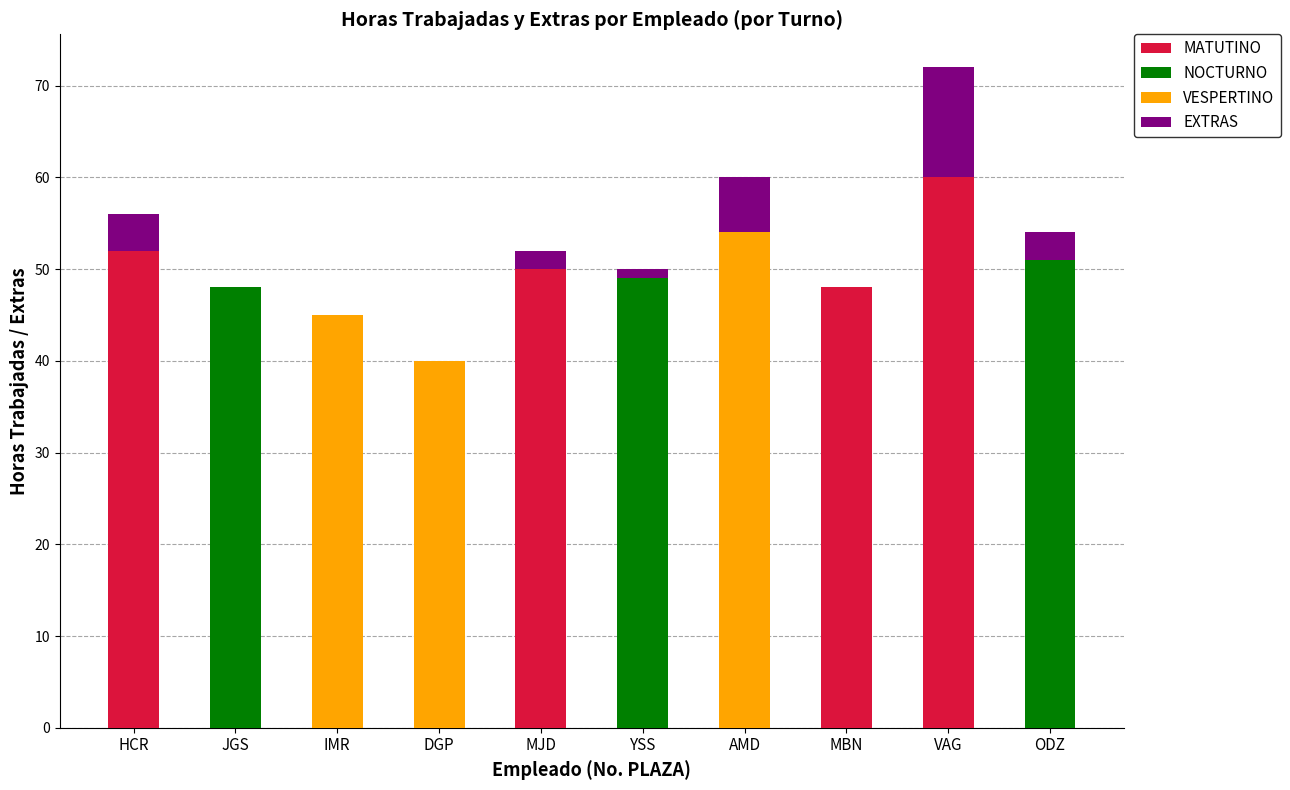

Reading left to right, what are all the values shown in this chart?

MATUTINO: 52	0	0	0	50	0	0	48	60	0
VESPERTINO: 0	0	45	40	0	0	54	0	0	0
NOCTURNO: 0	48	0	0	0	49	0	0	0	51
EXTRAS: 4	0	0	0	2	1	6	0	12	3